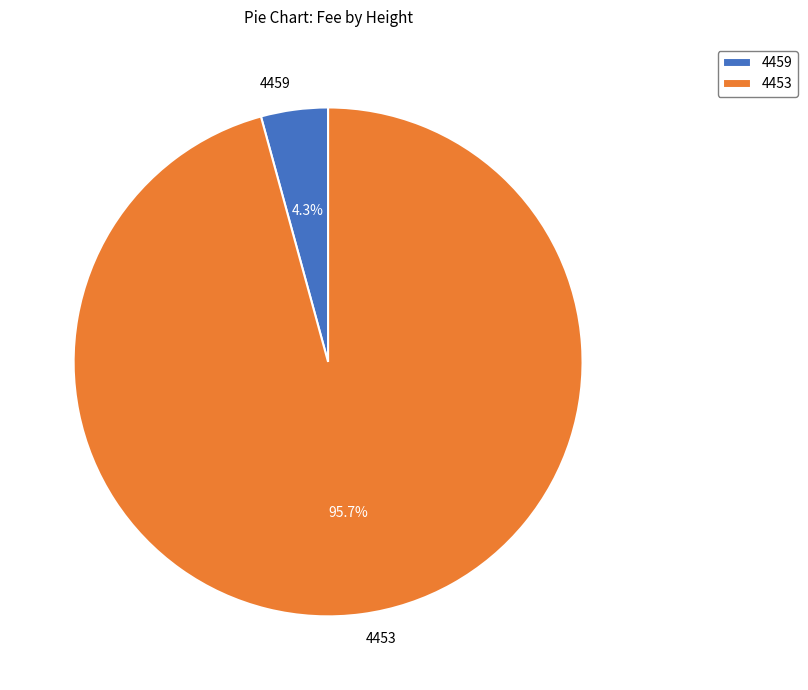

Which has a higher value, 4459 or 4453?

4453